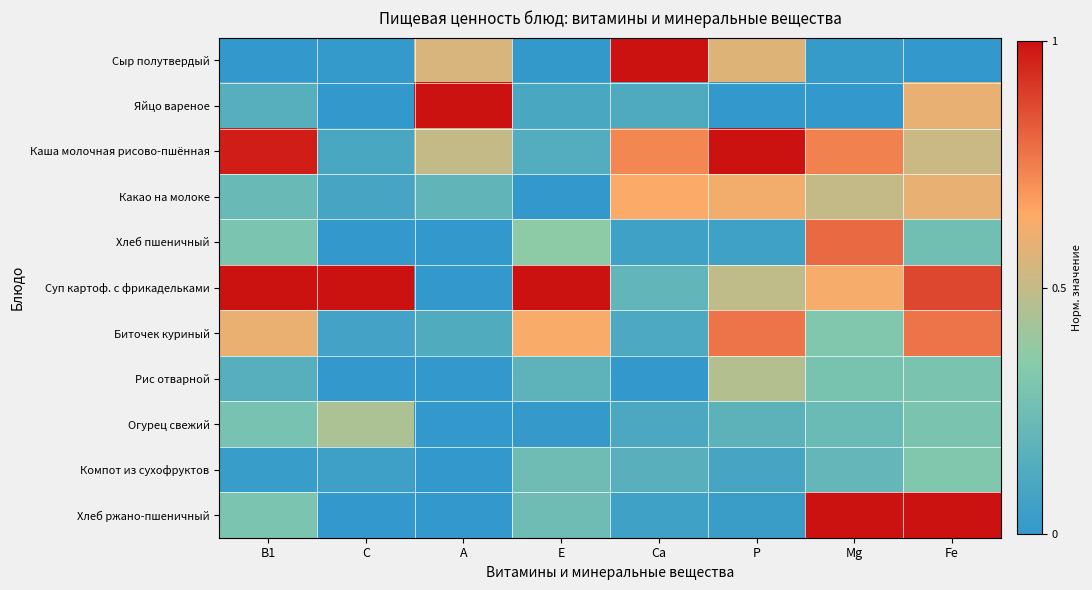

How many series are shown in this chart?

11